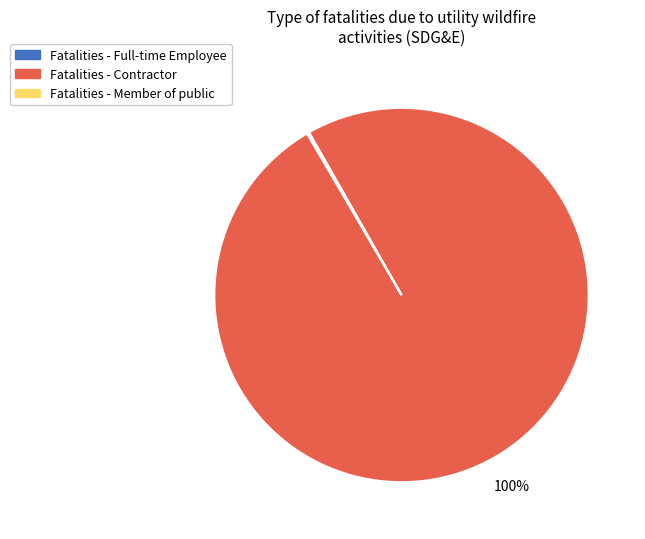

Which slice is the largest?

Fatalities - Contractor